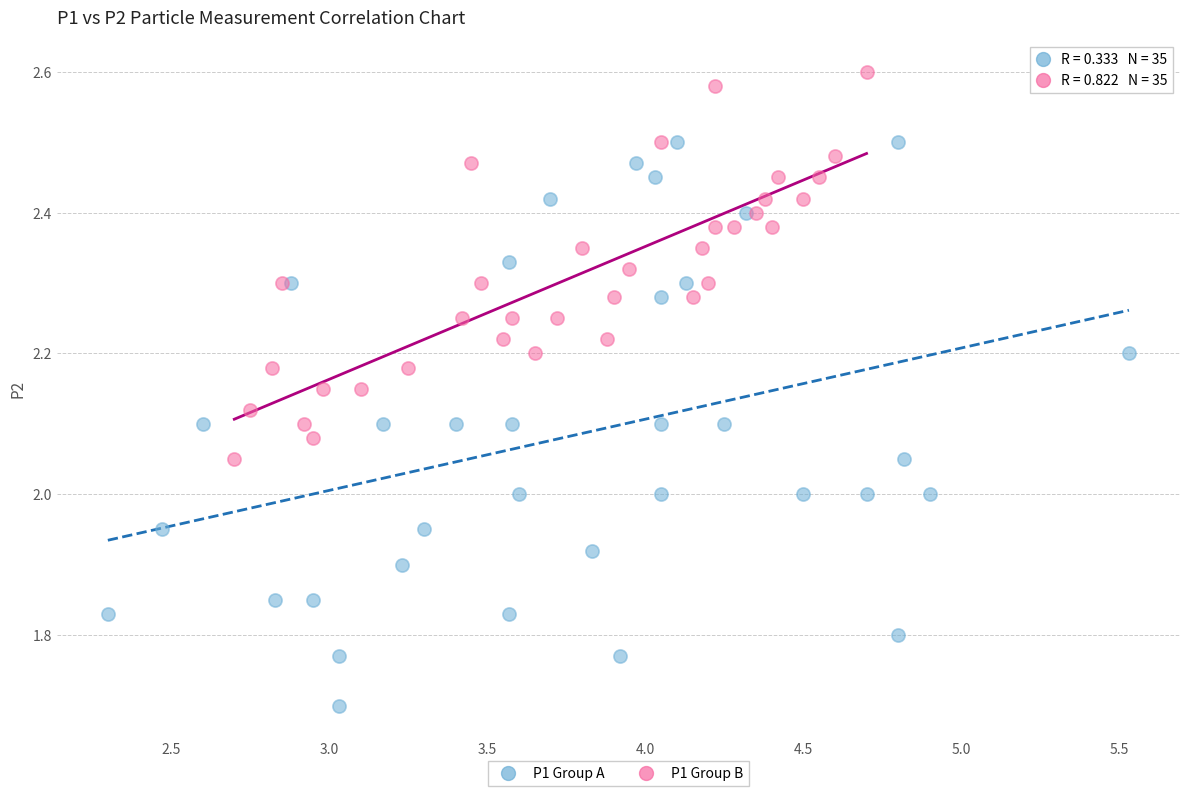

Which series contains the highest Y value?

P1 Group B